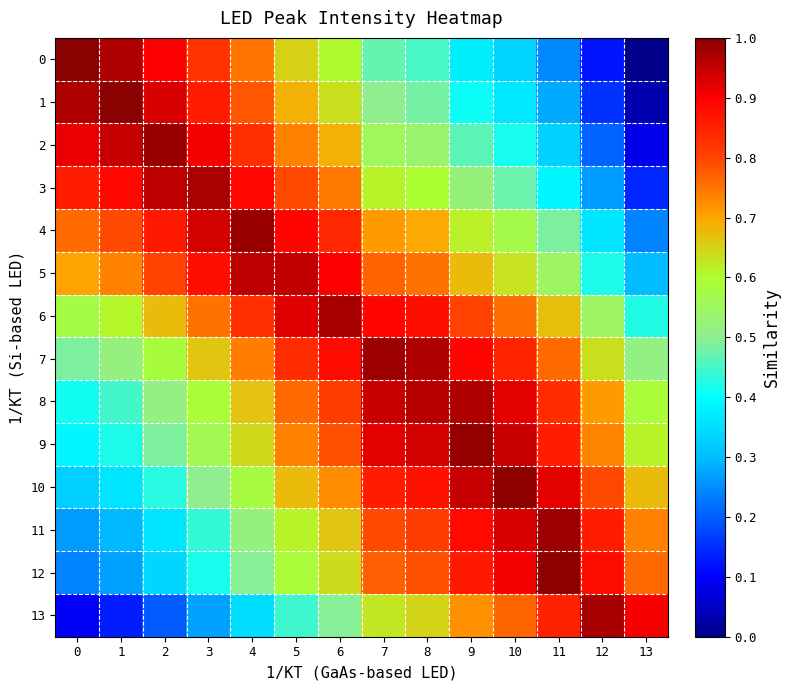

What is the difference between the highest and lowest values at 3?

0.7